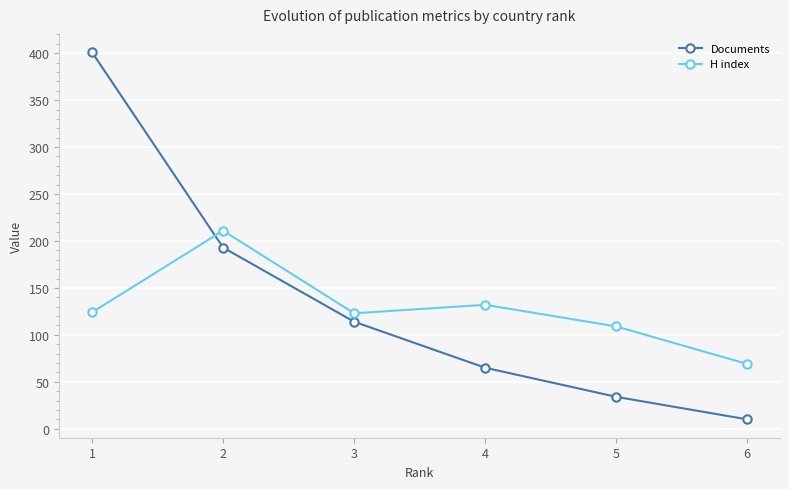

What is the difference between the highest and lowest values at 2?

18